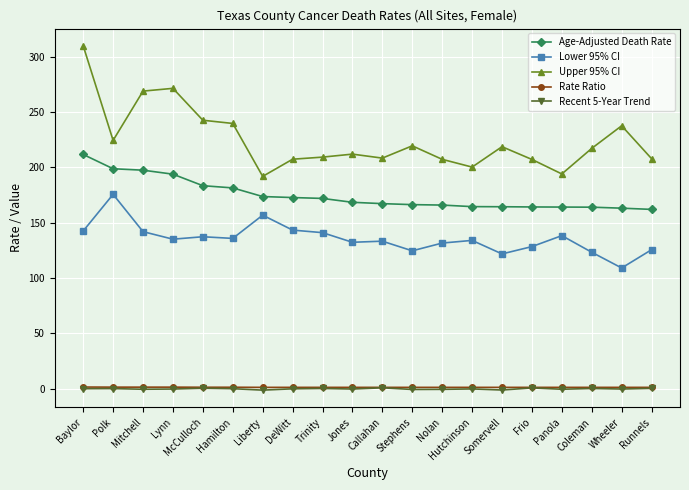

At which category is the sum across all series the highest?

Baylor